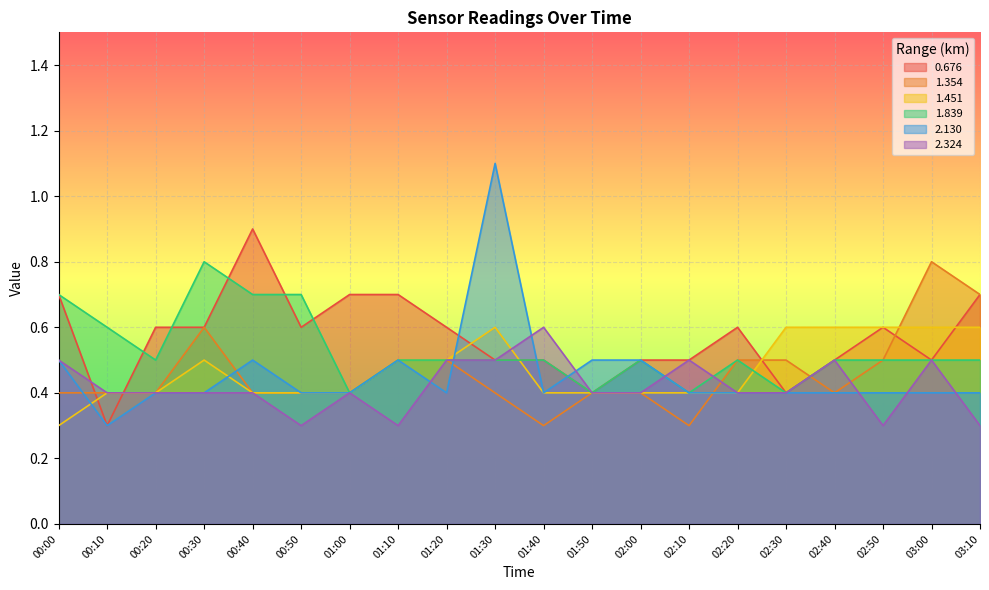

True or false: 2.130 and 2.324 cross at least once.

True